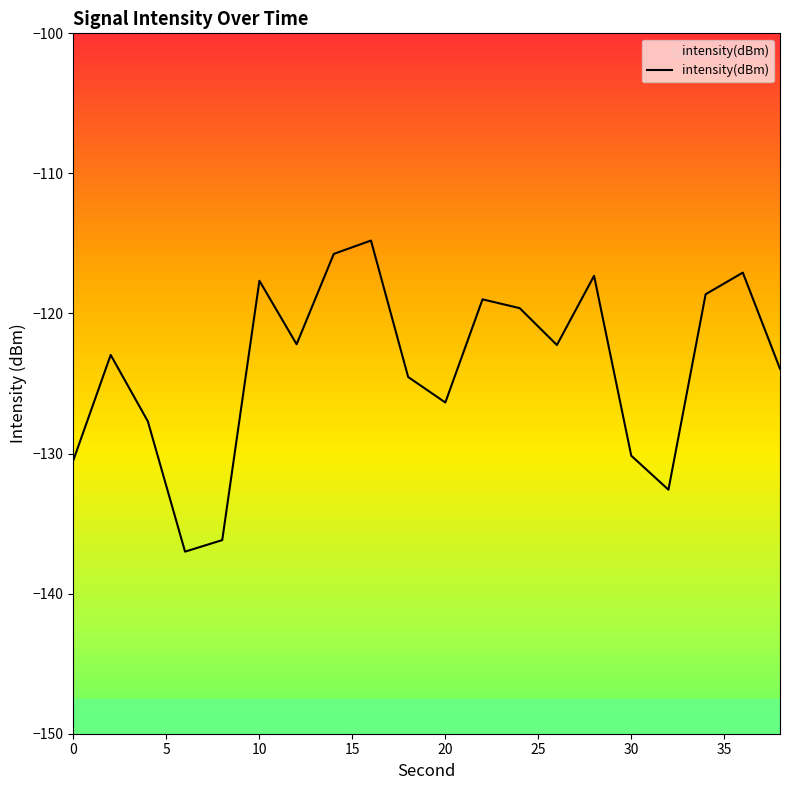

What is the change in value from 10 to 34?

-1.0